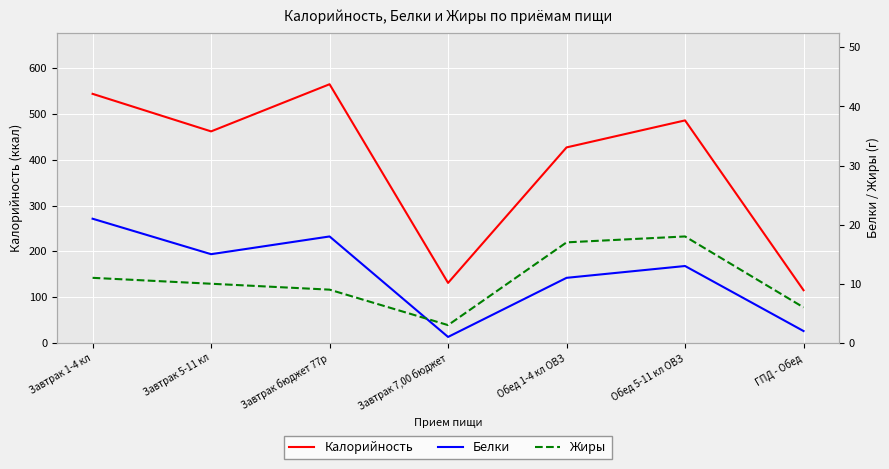

The value of Калорийность at Завтрак бюджет 77р is 565. True or false?

True